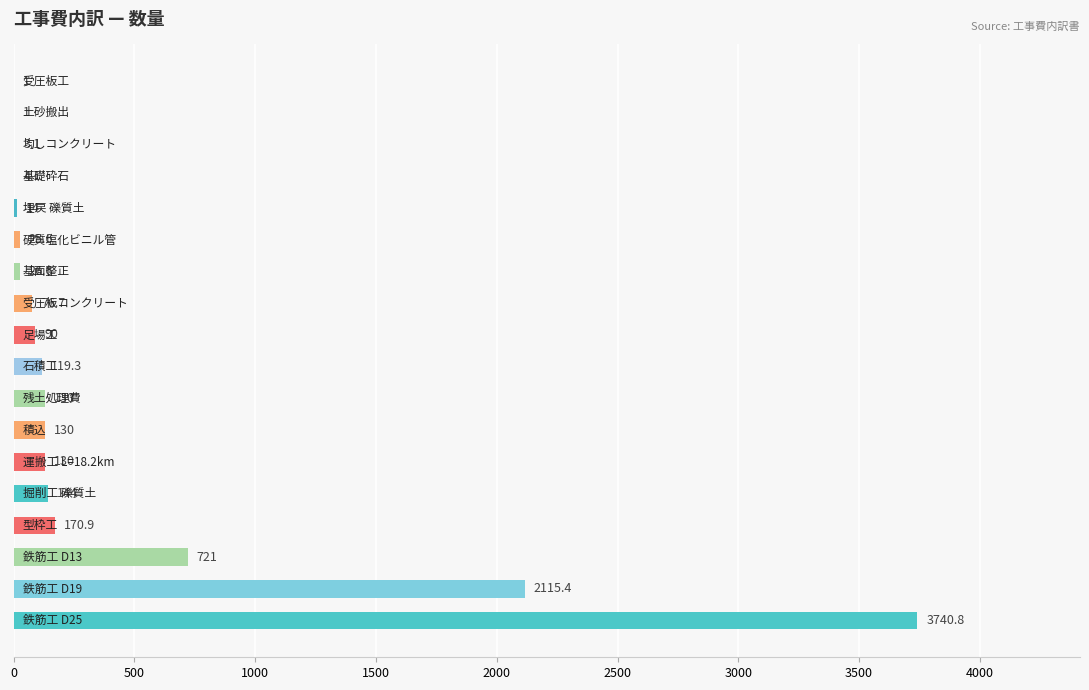

What is the greatest value displayed?

3740.8